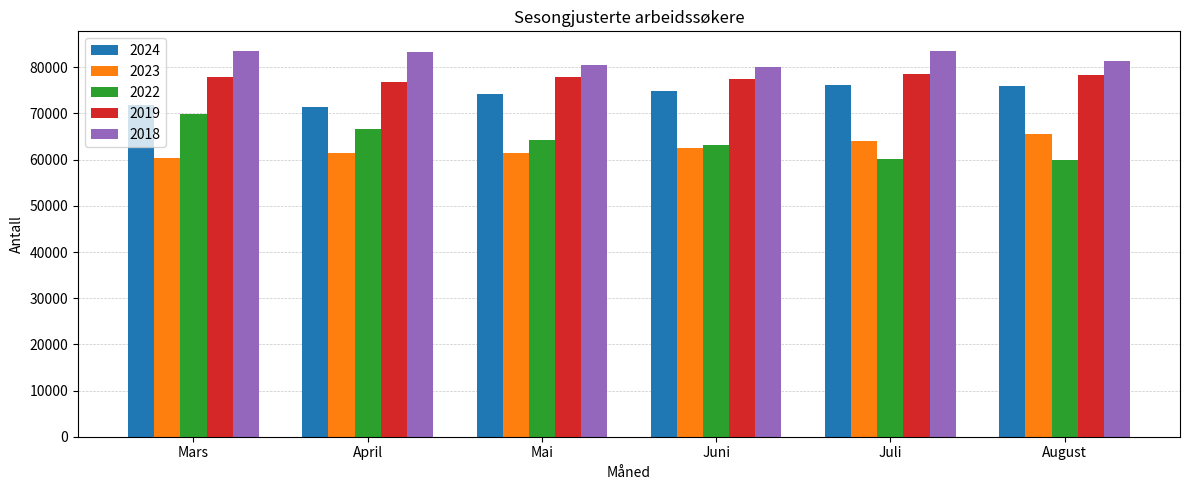

What is the total value across all series at Mai?

358224